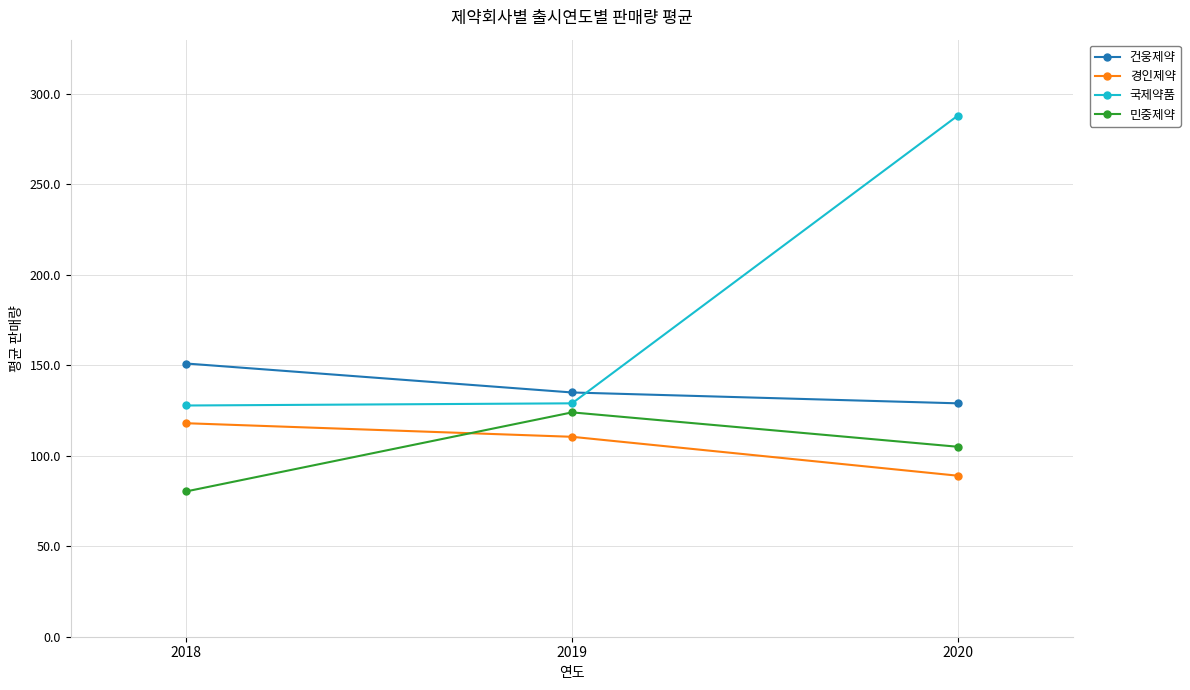

How many lines are shown in the chart?

4